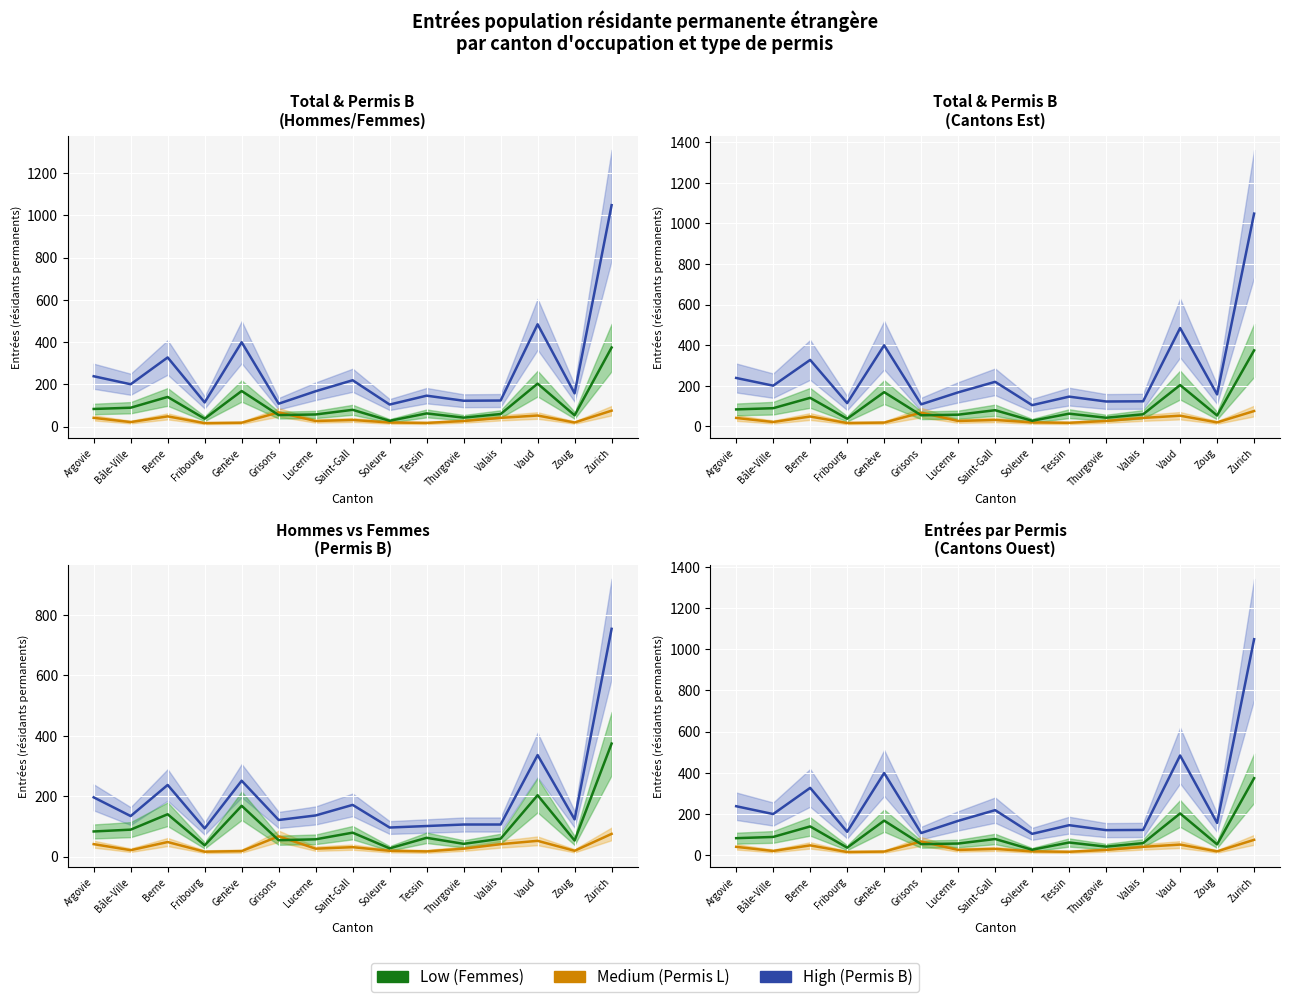

Is this an area chart (filled region under the line)?

No